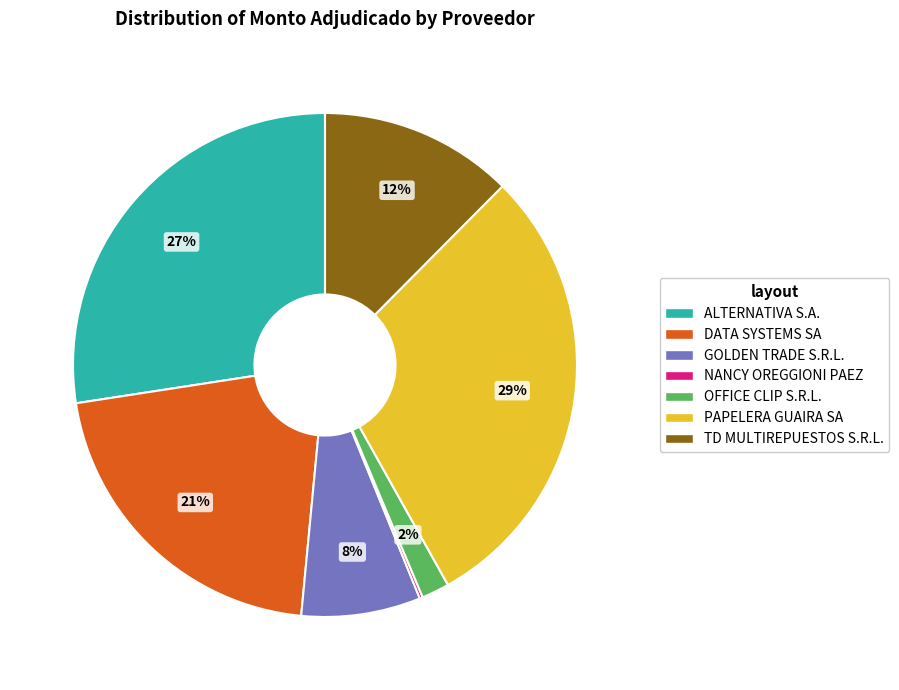

The PAPELERA GUAIRA SA slice represents 29% of the pie. True or false?

True